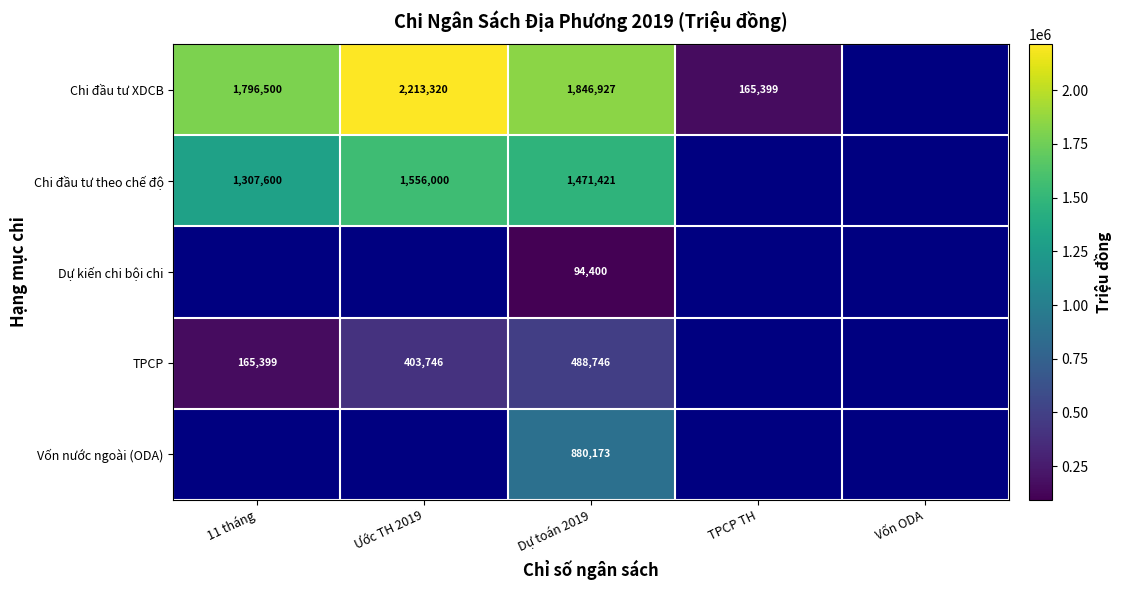

What is the spread (max minus min) of values at 11 tháng?

1631101.0